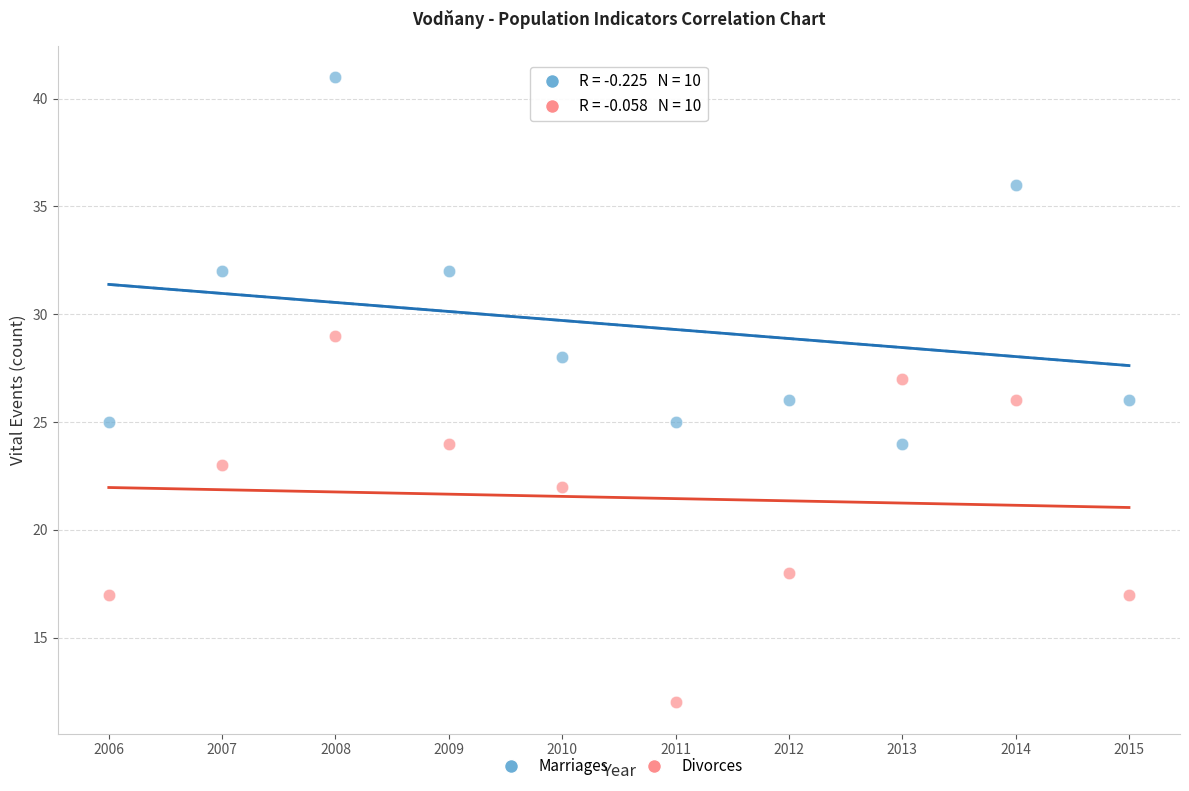

Which series contains the lowest Y value?

Divorces